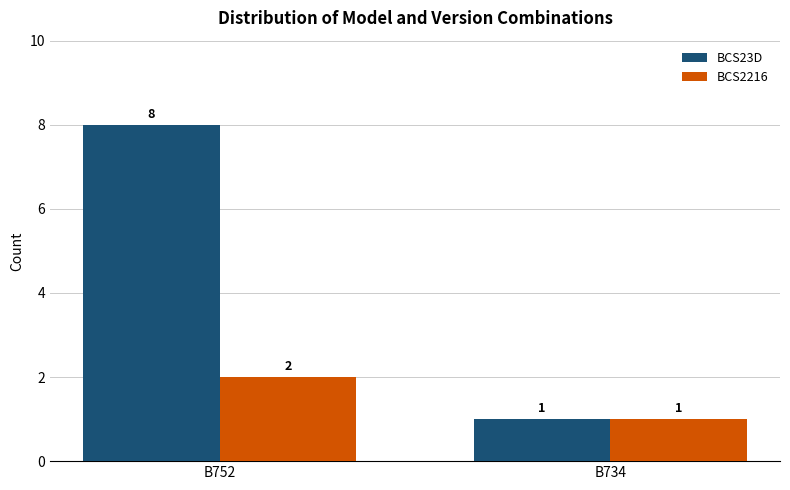

Are the bars grouped side by side (vs. stacked)?

Yes